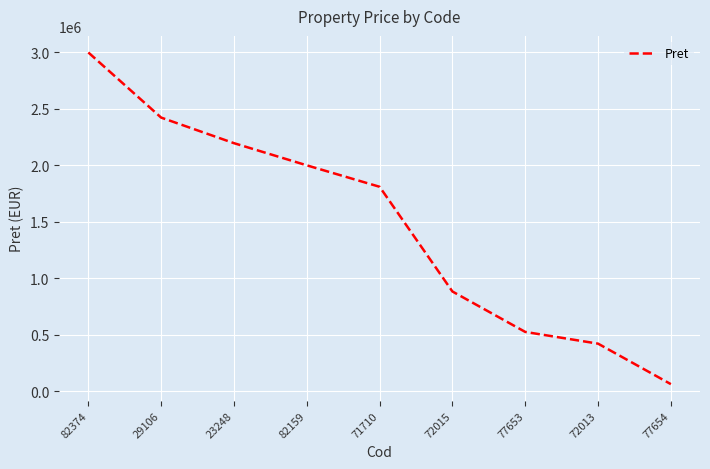

The value at 77653 is 523950. True or false?

True